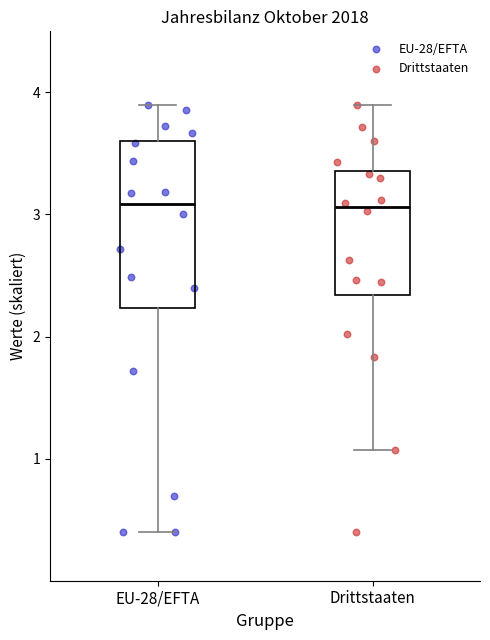

Reading left to right, read every box against the y-axis: the position of its median line, the range the box covers, and the ends of its whiskers. The values are not printed on the chart, so give them approximately, as read against the axis.

EU-28/EFTA: median 3.1, box 2.2 to 3.6, whiskers 0.4 to 3.9
Drittstaaten: median 3.1, box 2.3 to 3.4, whiskers 1.1 to 3.9